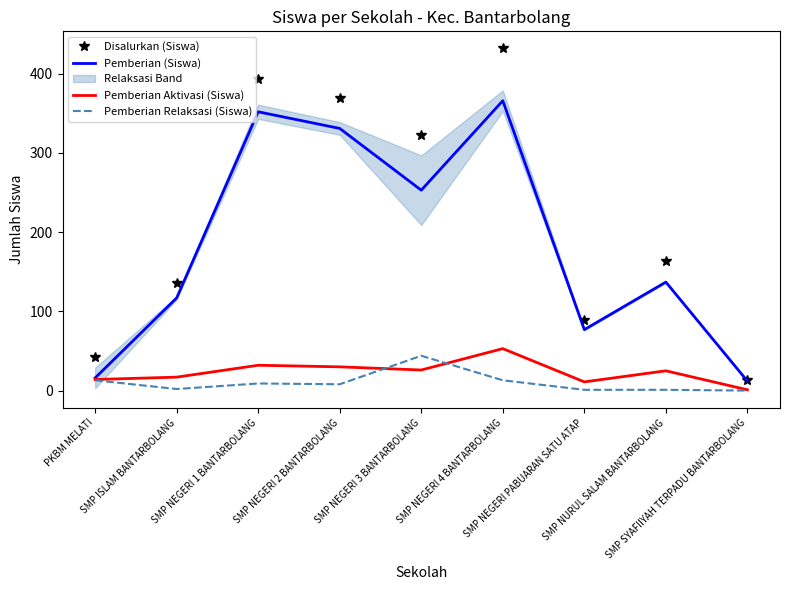

What is the sum of the Pemberian Relaksasi (Siswa) values at SMP SYAFIIYAH TERPADU BANTARBOLANG and SMP NEGERI 2 BANTARBOLANG?

8